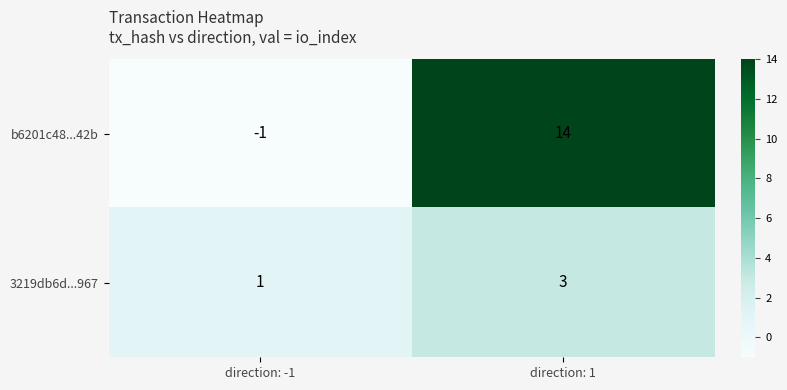

At which category is the sum across all series the highest?

direction: 1